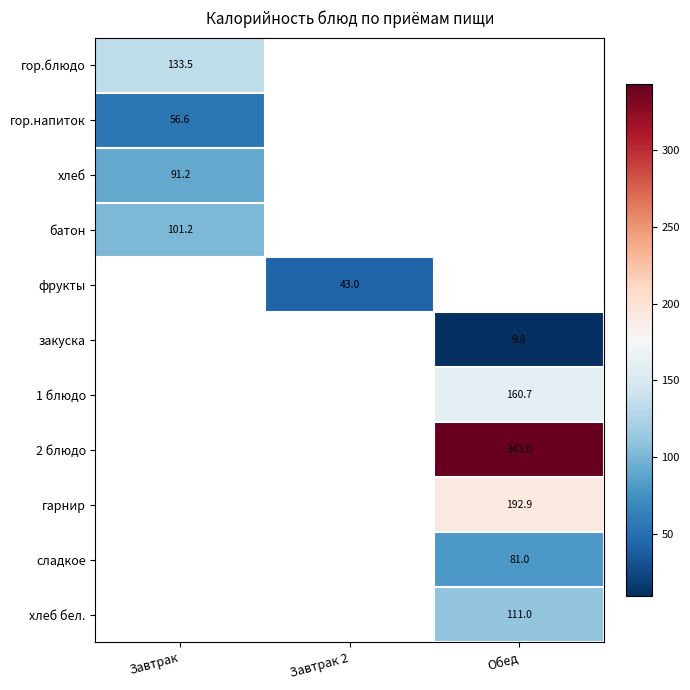

True or false: хлеб бел. has a value of 37.7 at Обед.

False